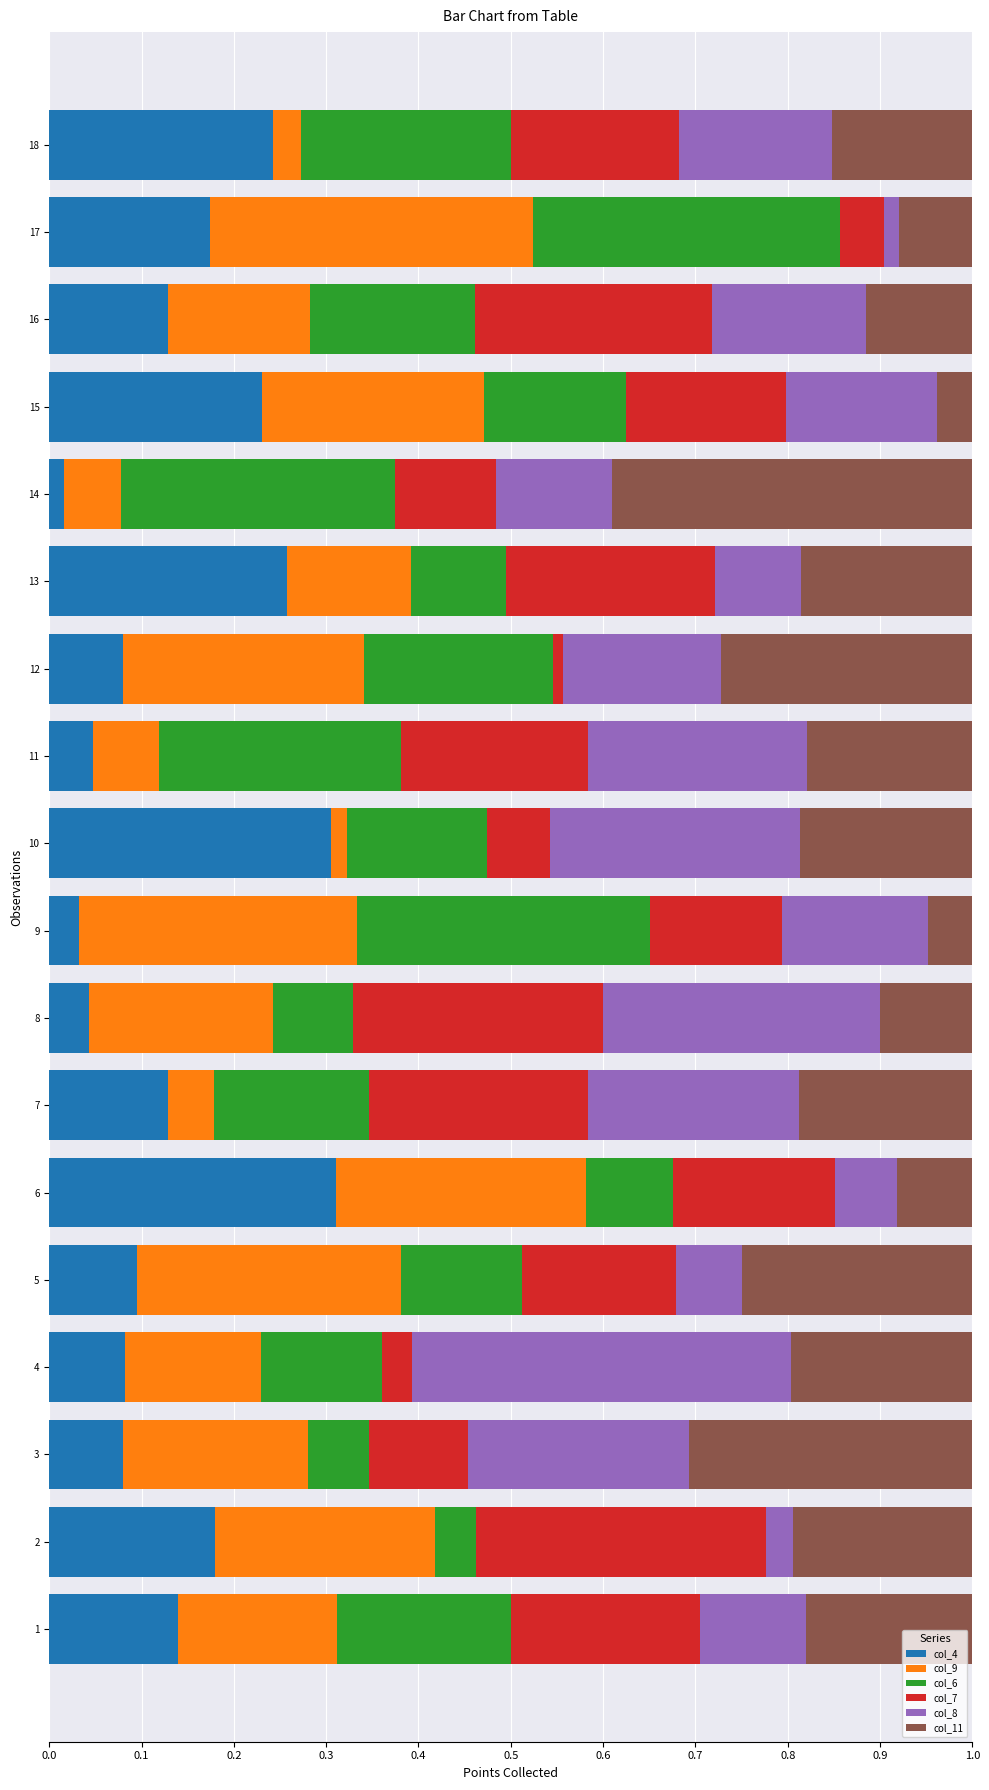

True or false: col_4 has a value of 0.2 at 6.

False